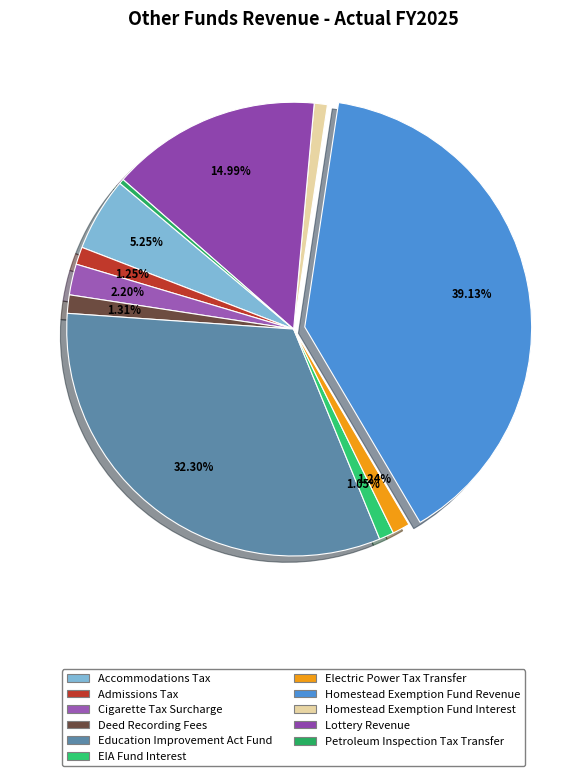

The Lottery Revenue slice represents 15% of the pie. True or false?

True